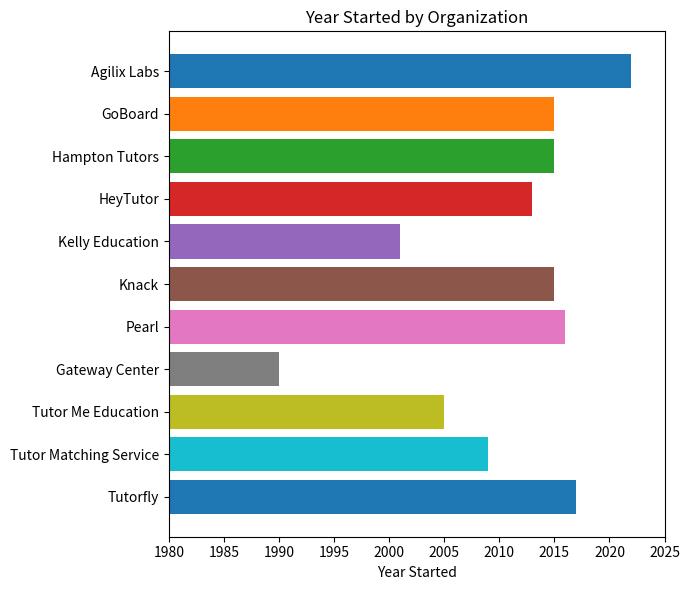

Approximately how many times larger is the value at GoBoard compared to Hampton Tutors?

1.0